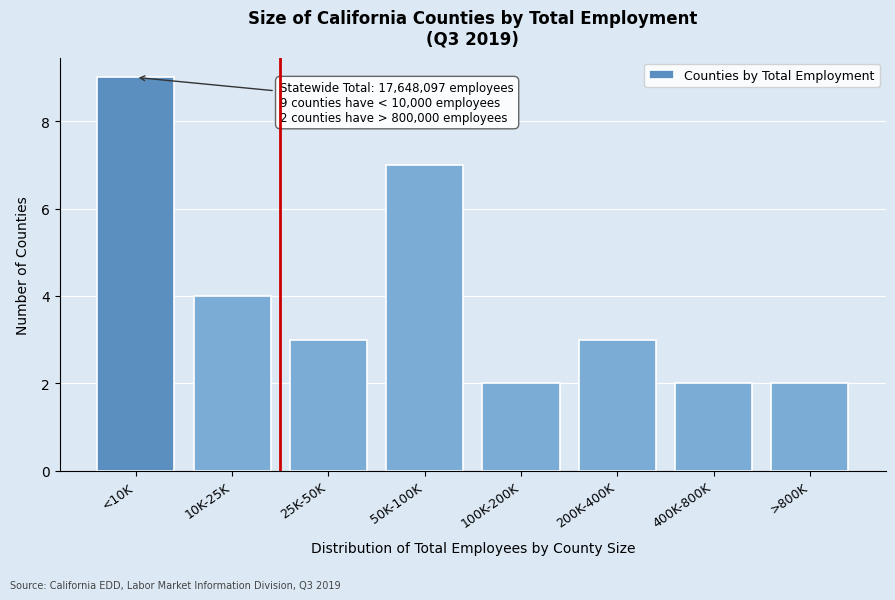

Reading left to right, transcribe all the data shown in this chart.

9	4	3	7	2	3	2	2